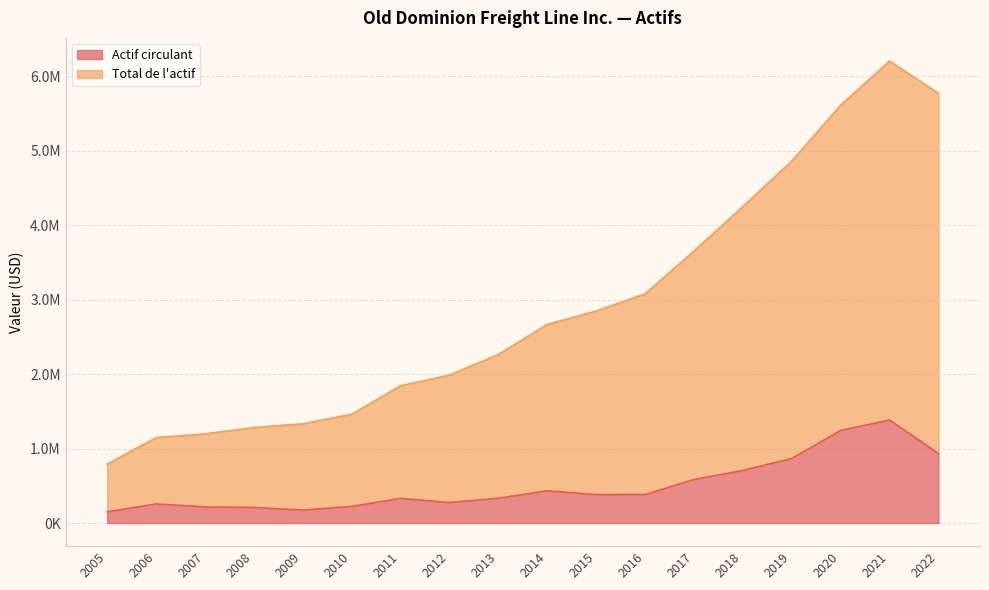

What is the value of the Total de l'actif point at the 14th from the left?

4251512